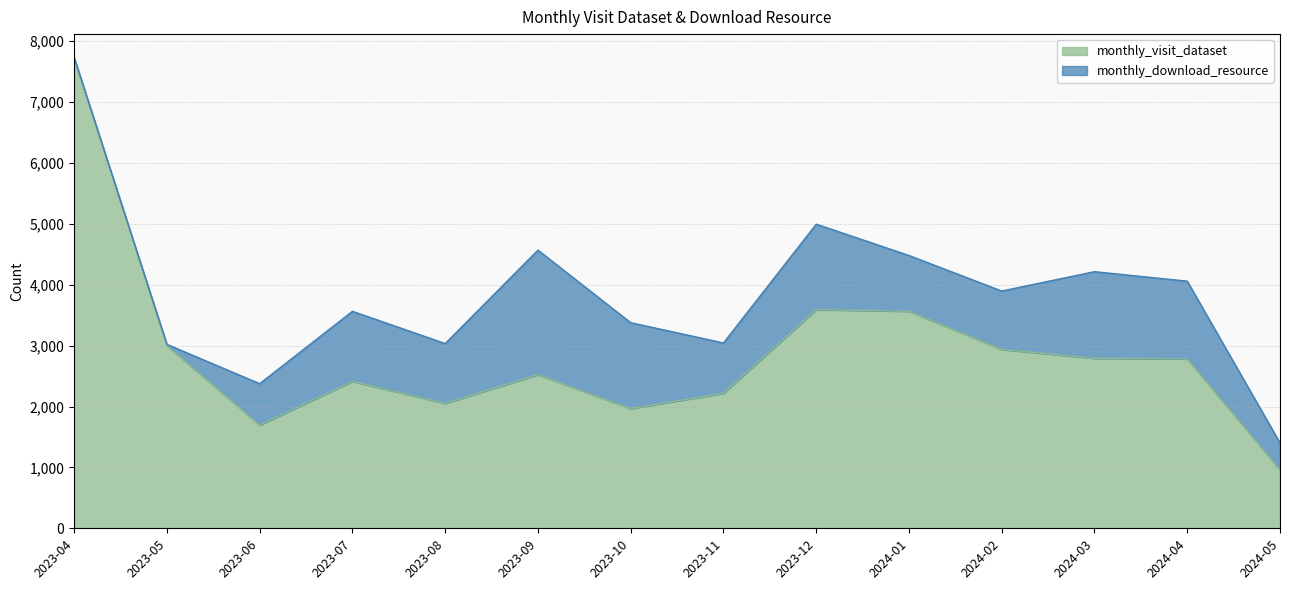

List the labels in order of value, largest first.

2023-04, 2023-12, 2024-01, 2023-05, 2024-02, 2024-03, 2024-04, 2023-09, 2023-07, 2023-11, 2023-08, 2023-10, 2023-06, 2024-05